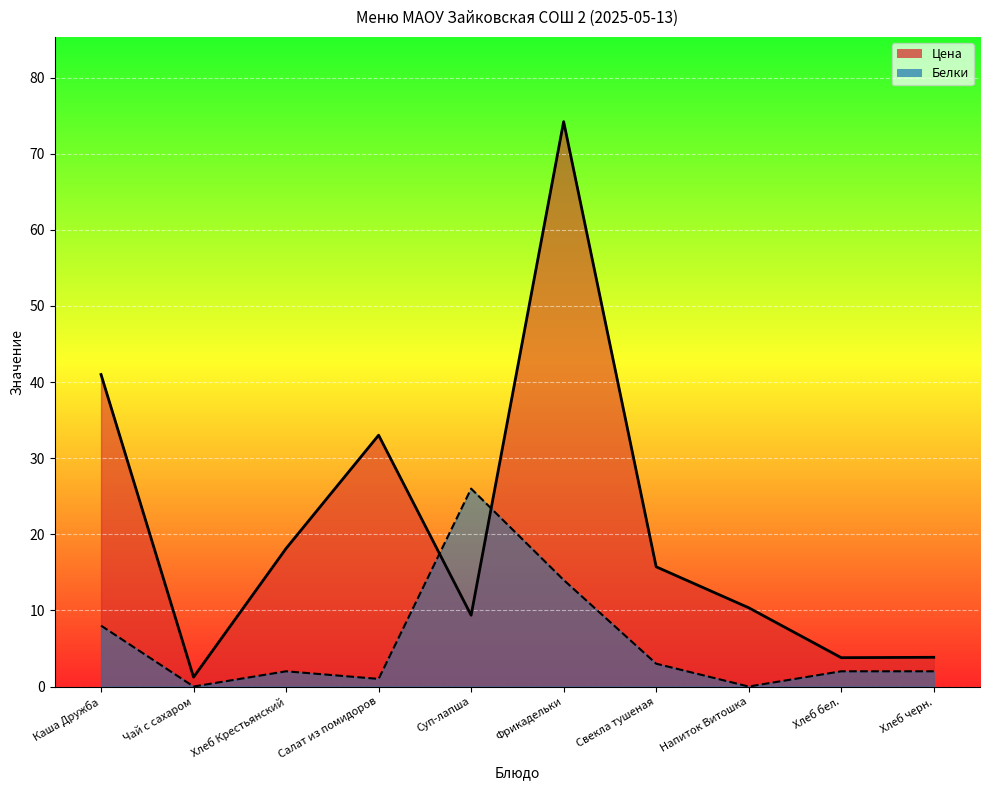

What is the sum of the Цена values at Свекла тушеная and Хлеб Крестьянский?

33.9